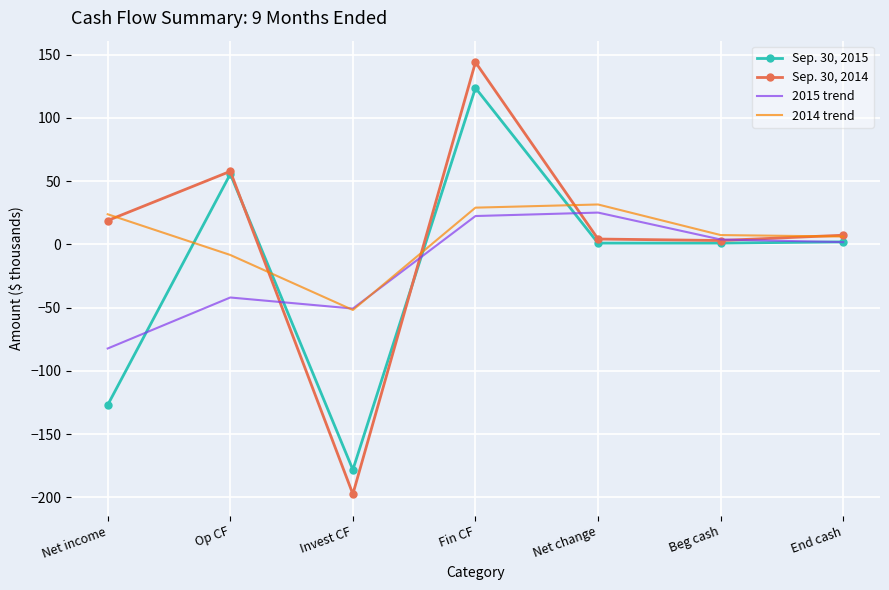

At which category does the chart reach its minimum across all series?

Invest CF